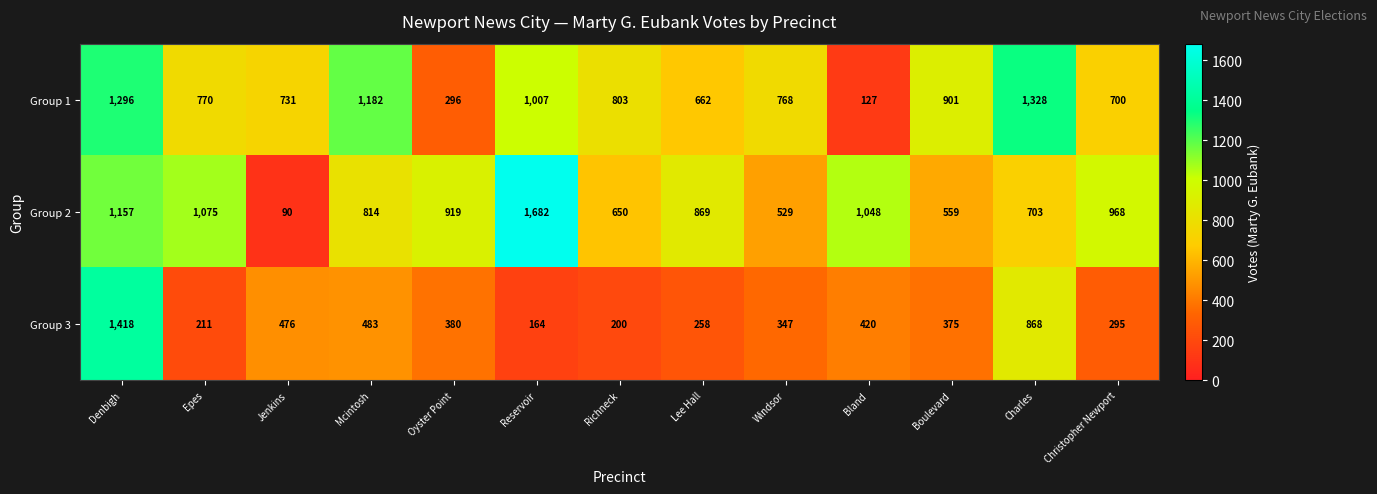

Rank the series by their maximum value, from lowest to highest.

Group 1, Group 3, Group 2